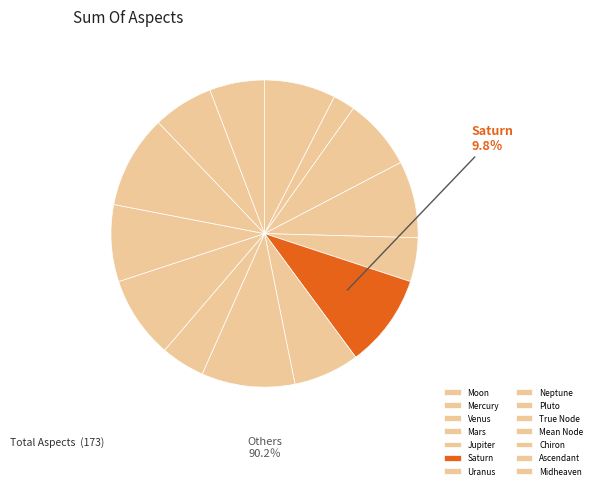

What portion of the pie excludes Saturn?

90.2%